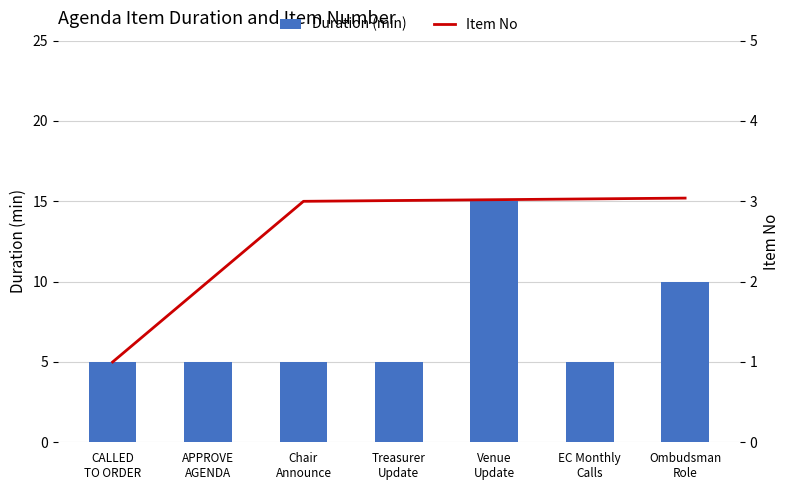

How many values in the Item No series are below 3?

2